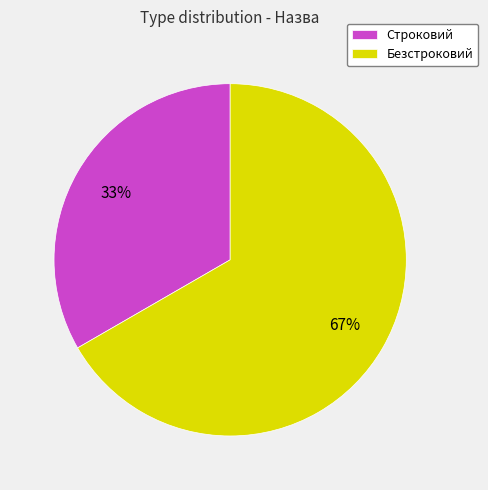

Rank the categories by value from lowest to highest.

Строковий, Безстроковий